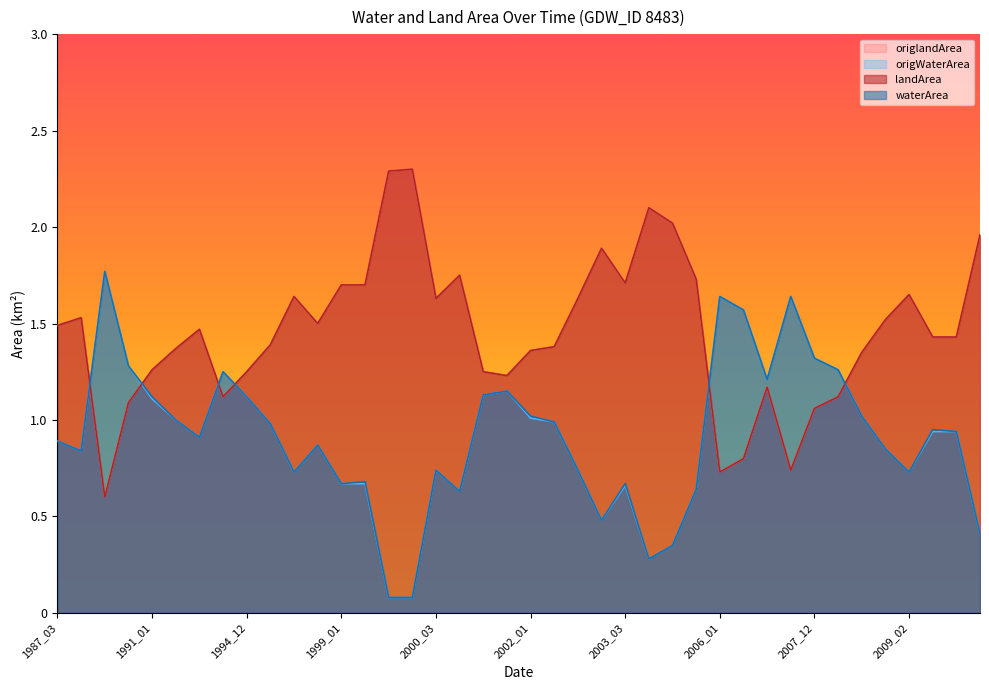

What is the sum of all origlandArea values?

58.3